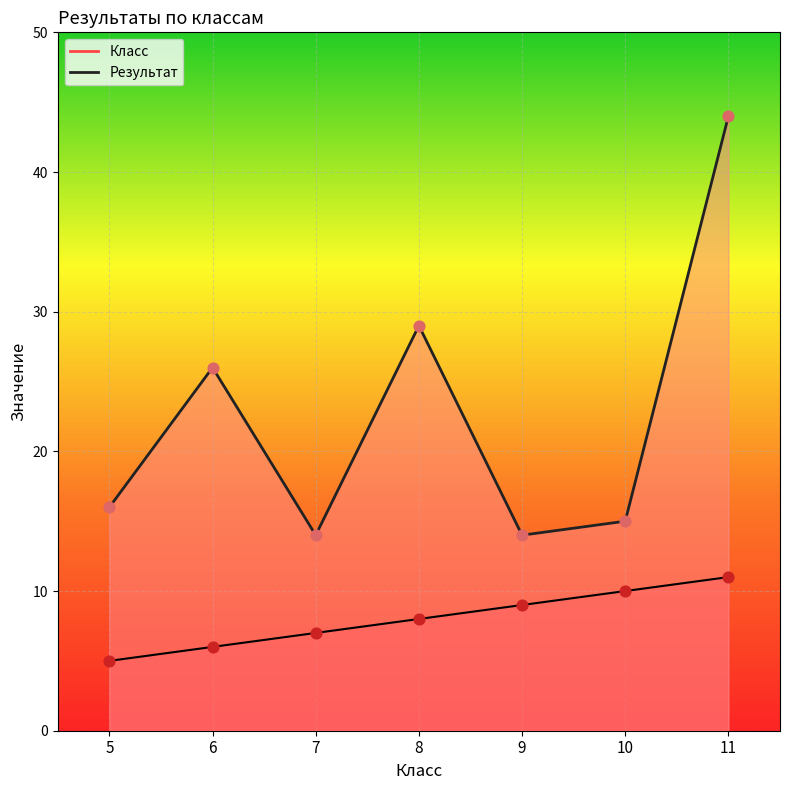

What is the total value across all series at 5?

21